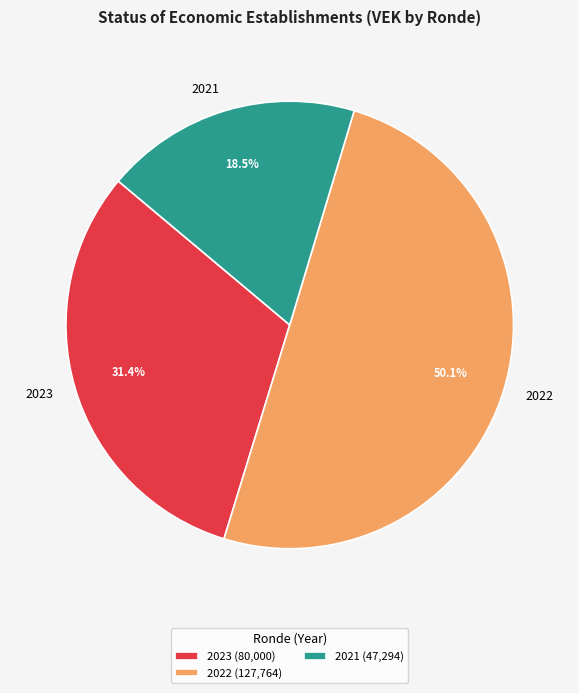

Which has a higher value, 2021 or 2023?

2023